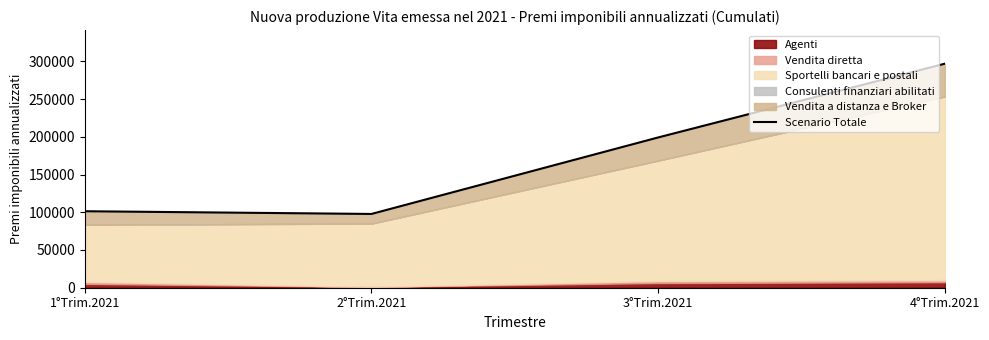

True or false: the data shows 296858 at 4°Trim.2021.

True